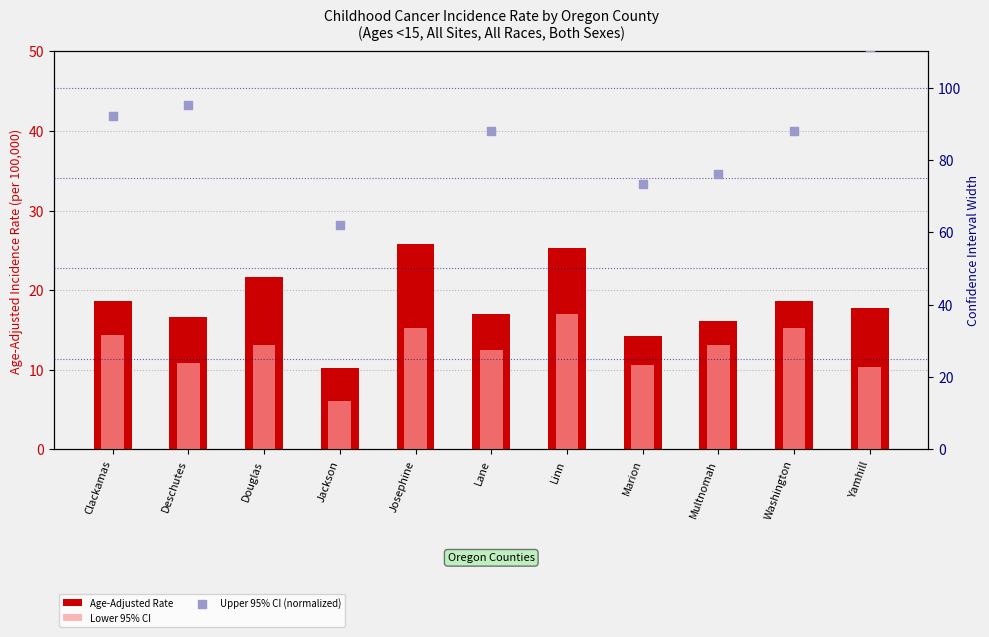

What are all the series names shown in the legend?

Age-Adjusted Rate, Lower 95% CI, Upper 95% CI (normalized)